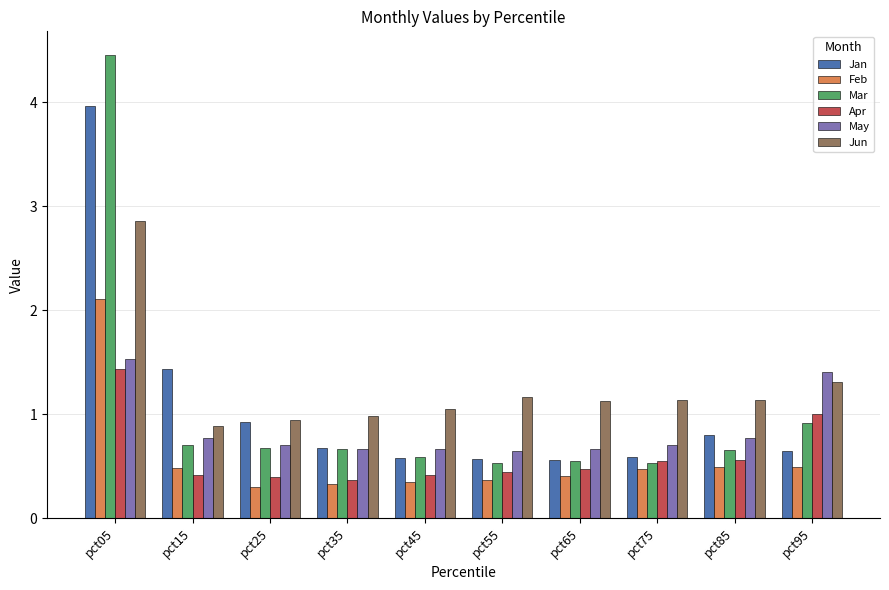

Which category has the highest value across all series?

pct05